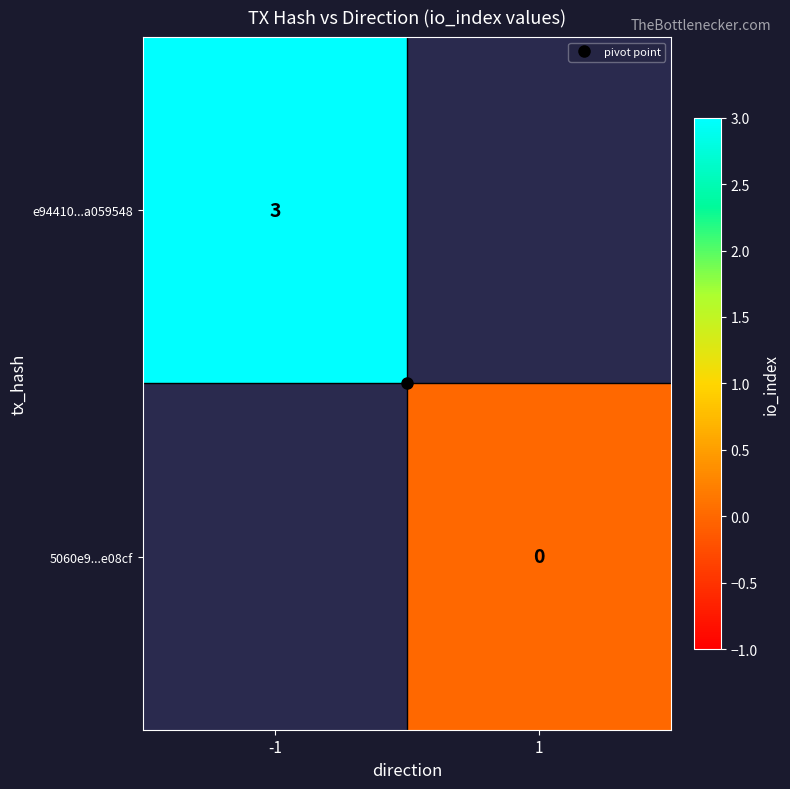

Count the number of data series in this chart.

2